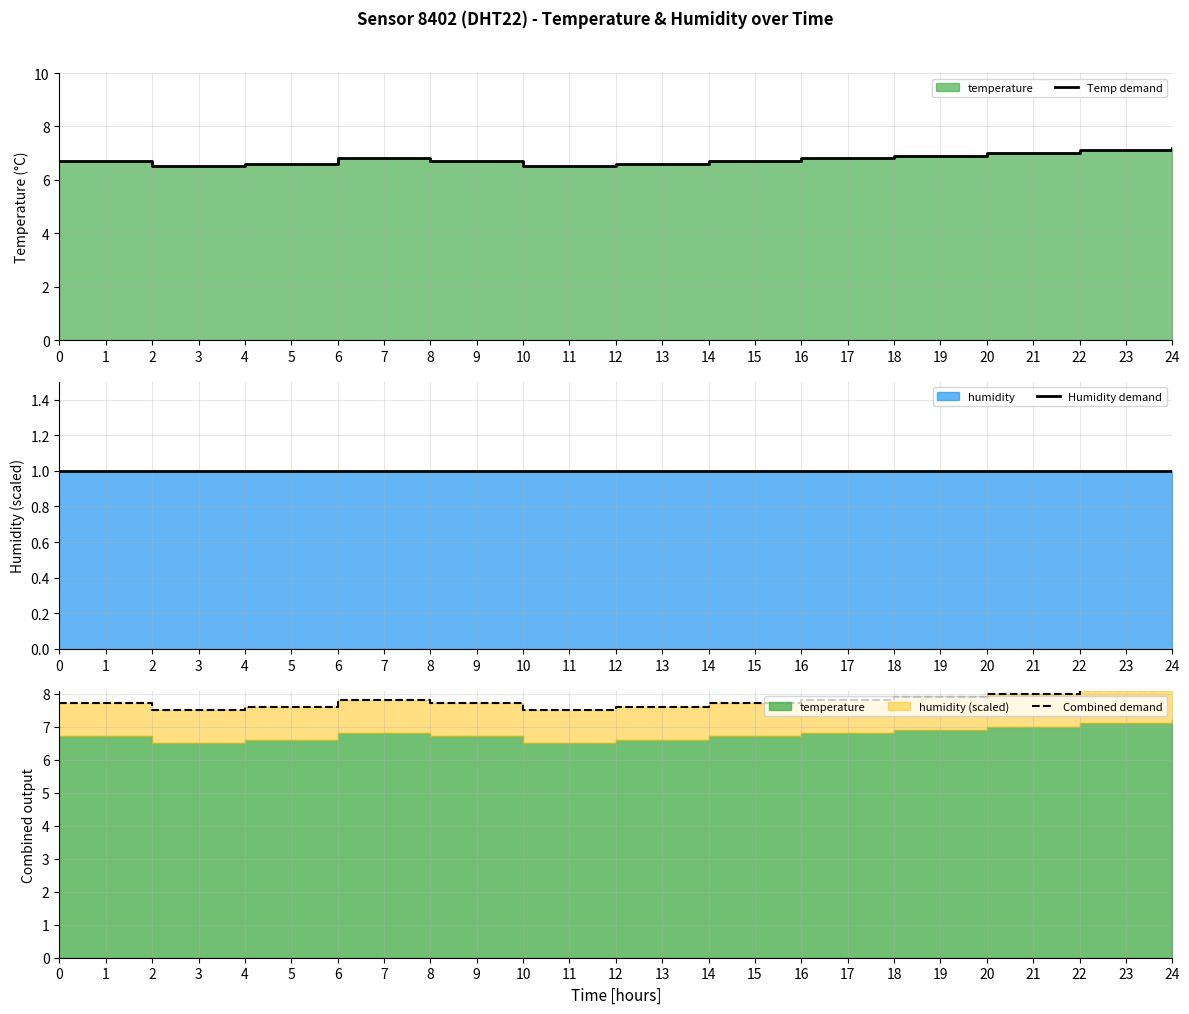

Is the value of Combined demand at 14 greater than the value of Temp demand at 18?

Yes